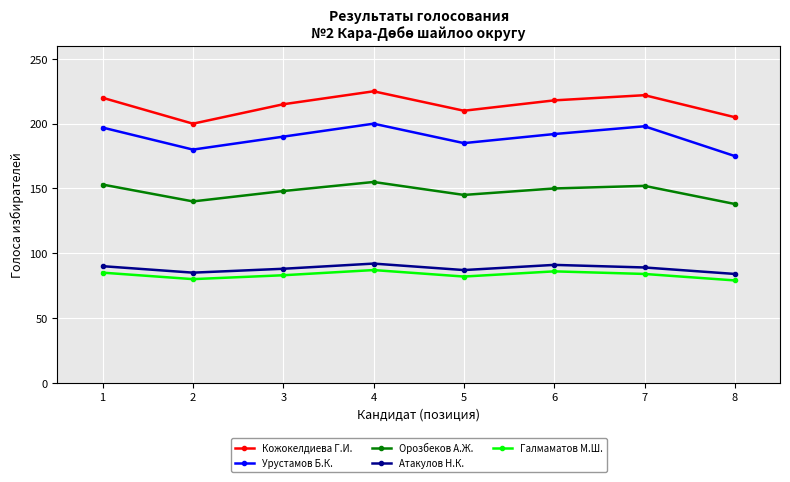

What is the difference between the highest and lowest values at 4?

138